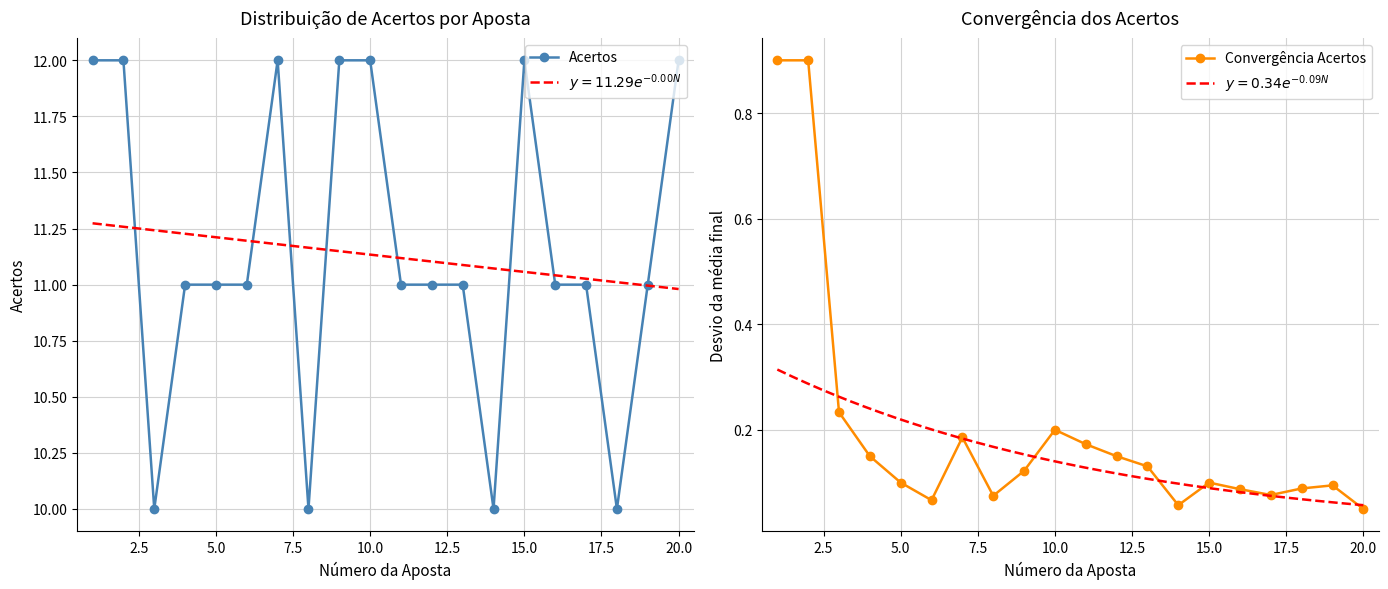

How many data points in Acertos are less than 11?

4